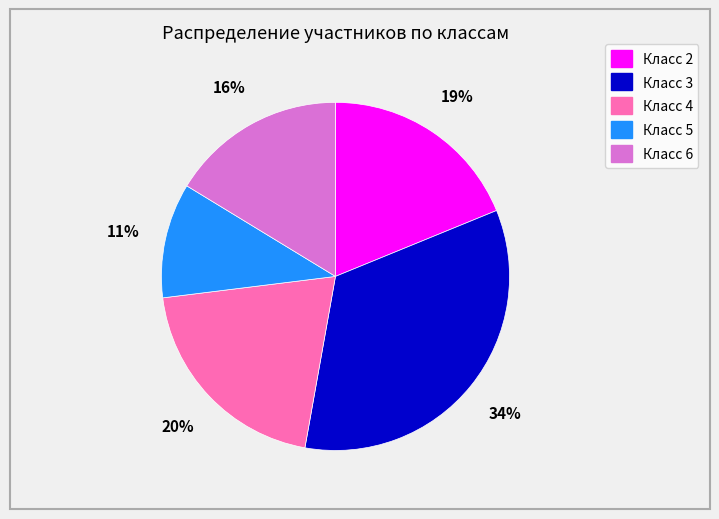

Count the number of slices in the pie.

5